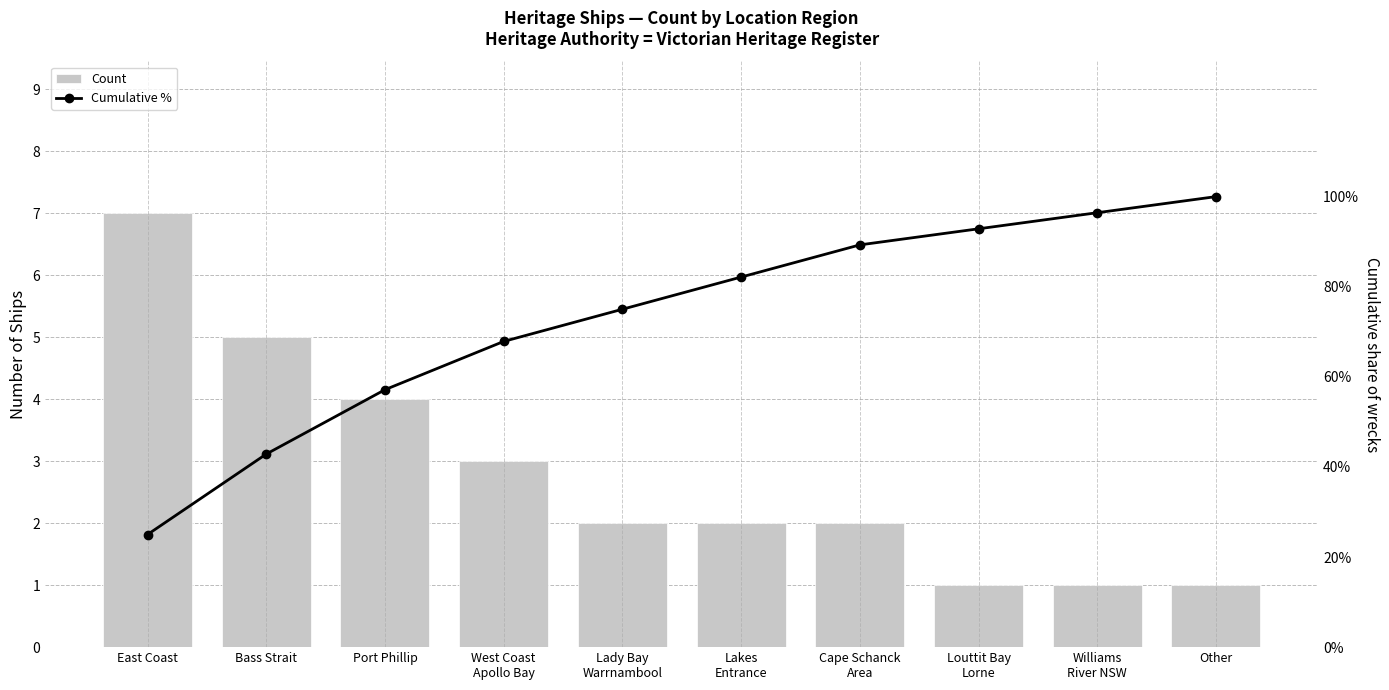

Which series has the largest total across all categories?

Cumulative %